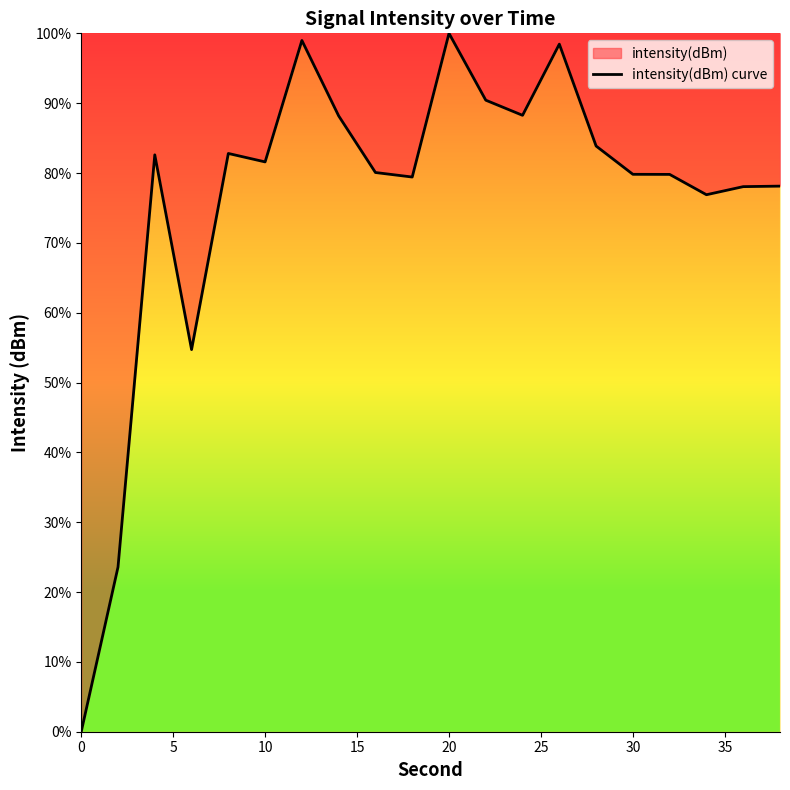

The chart shows a value of -39.9 at 0. True or false?

False